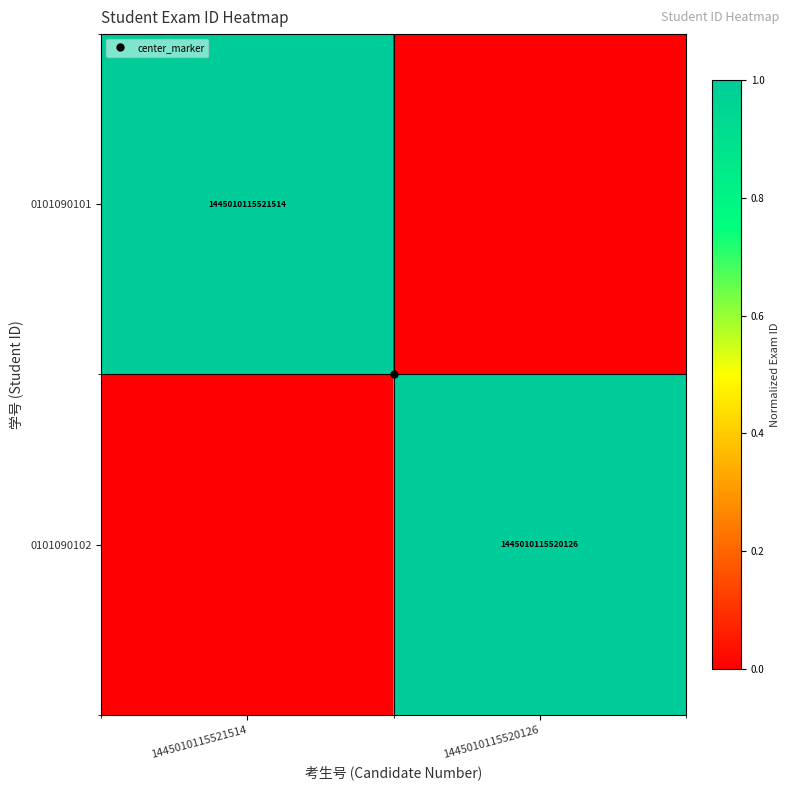

Rank the series at 1445010115521514 from lowest to highest value.

0101090102, 0101090101